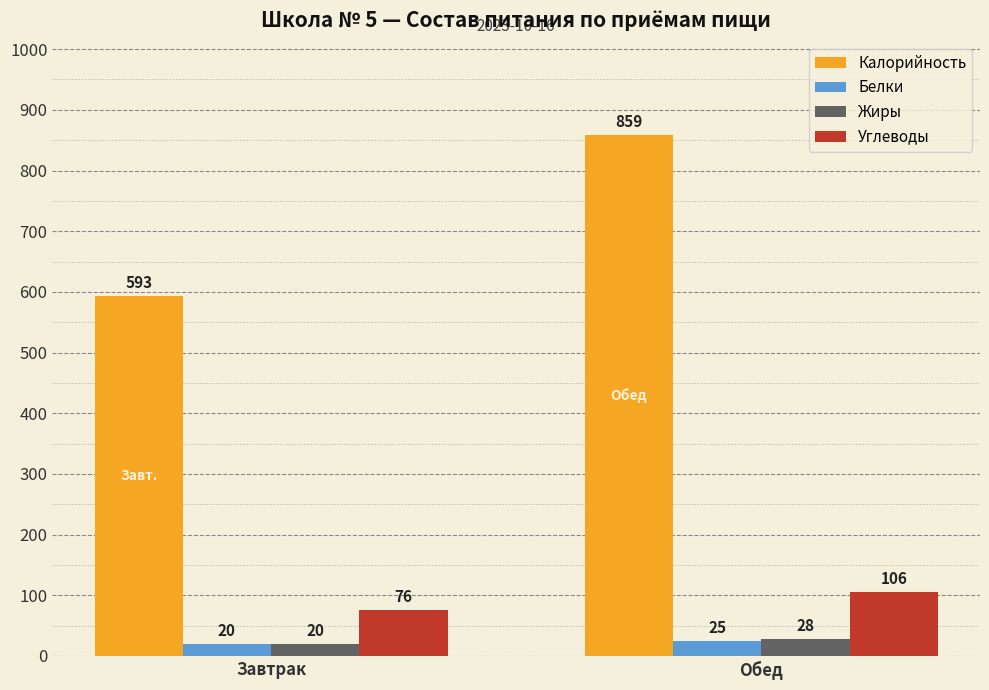

What is the sum of all Белки values?

45